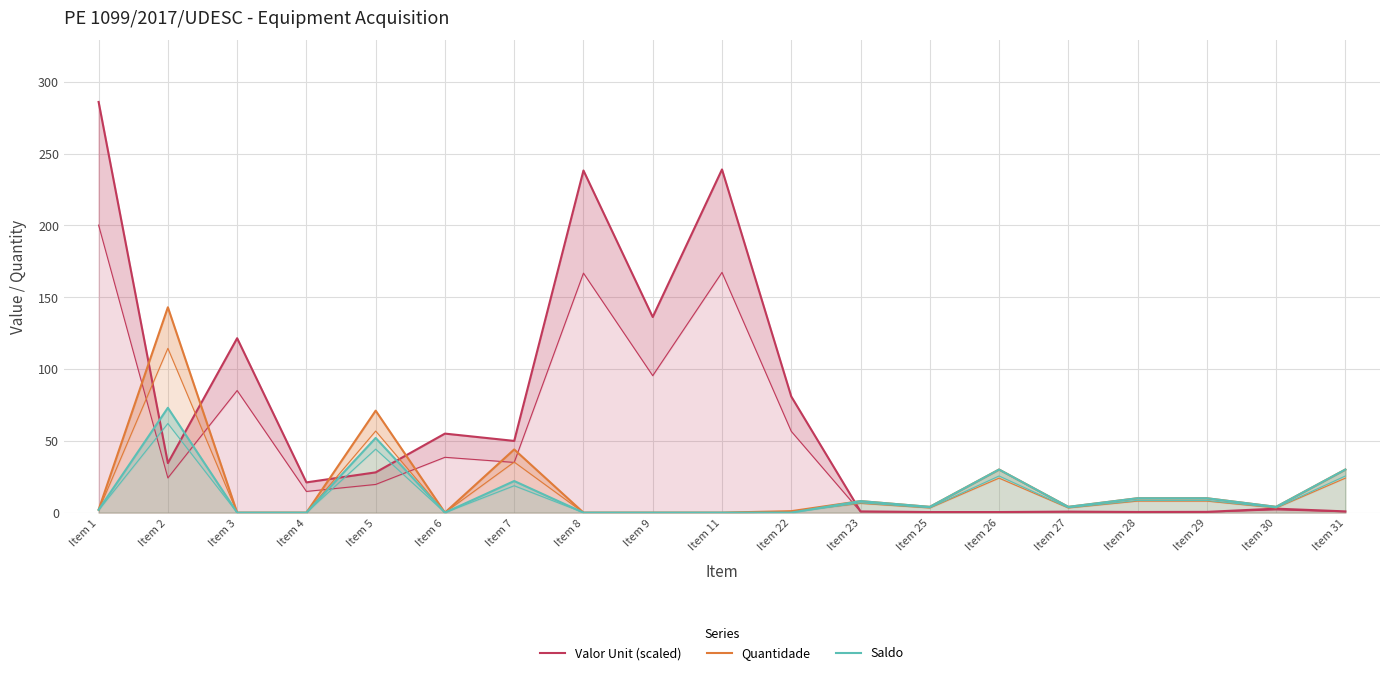

What is the value of the Quantidade point at the 15th from the left?

4.0